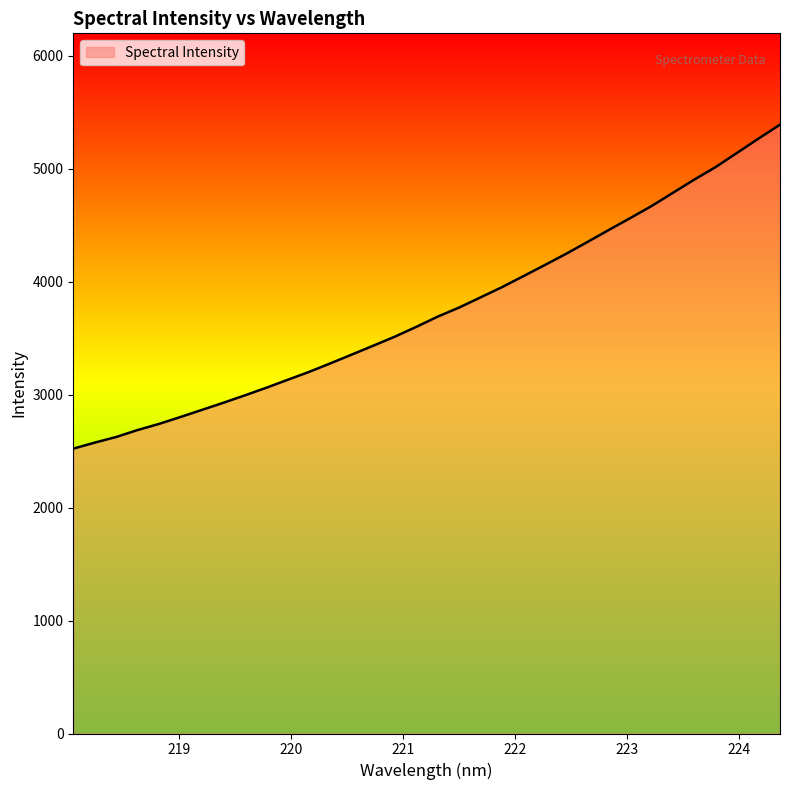

What is the minimum value shown in the chart?

2521.2